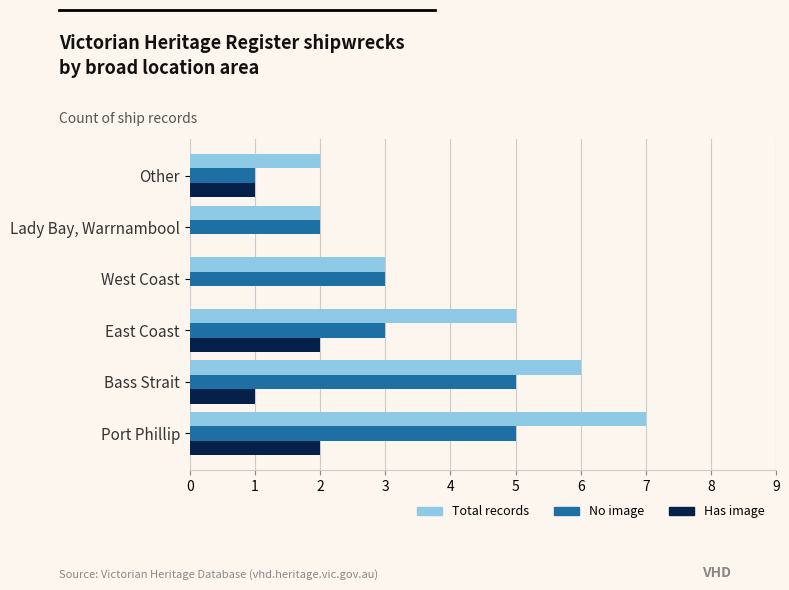

What are all the series names shown in the legend?

Total records, No image, Has image